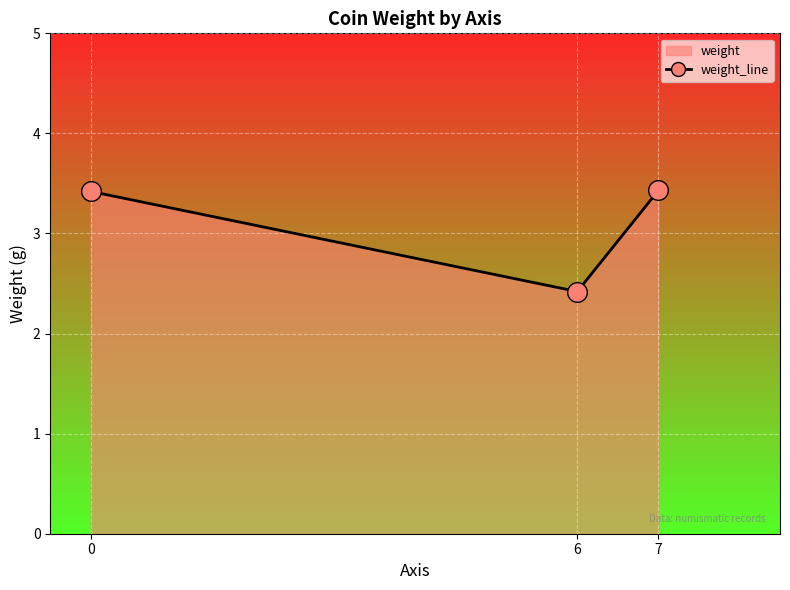

What is the change in value from 0 to 6?

-1.0